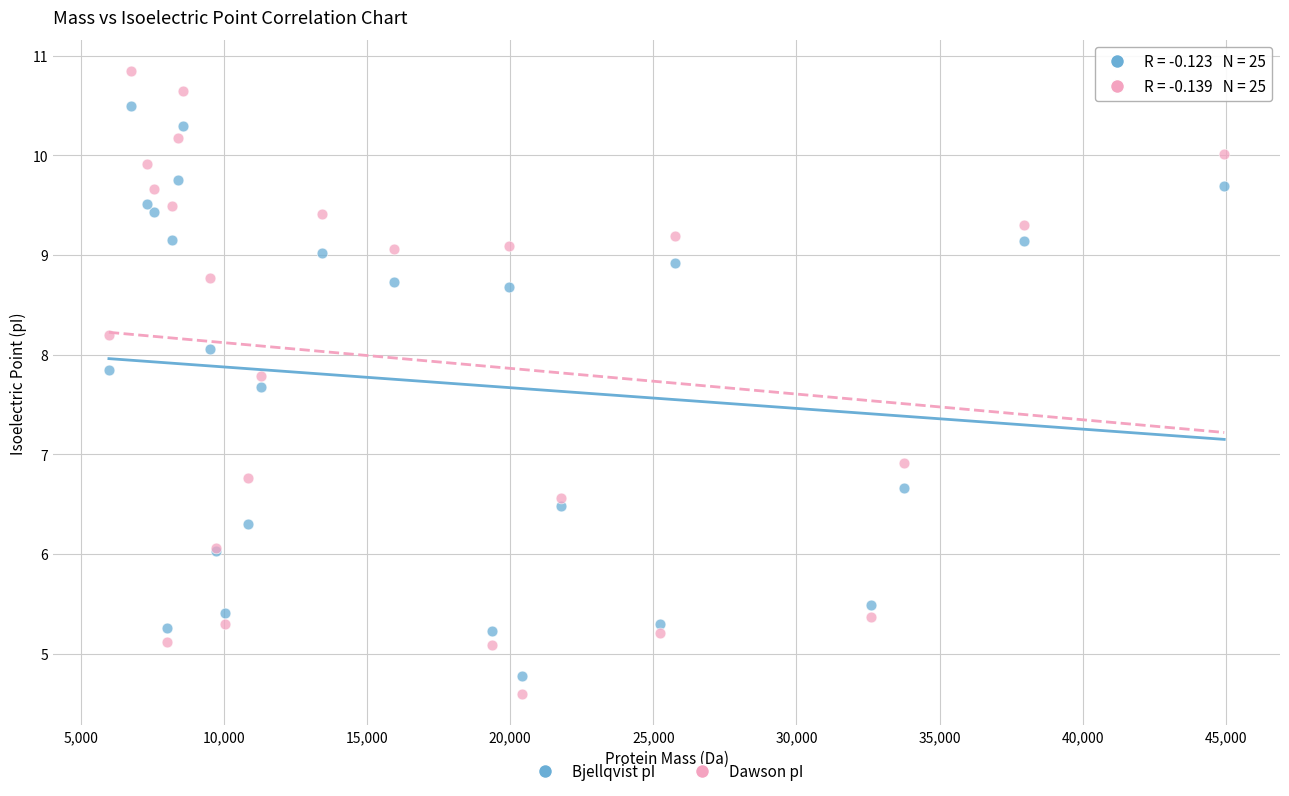

Which series contains the highest Y value?

Dawson pI